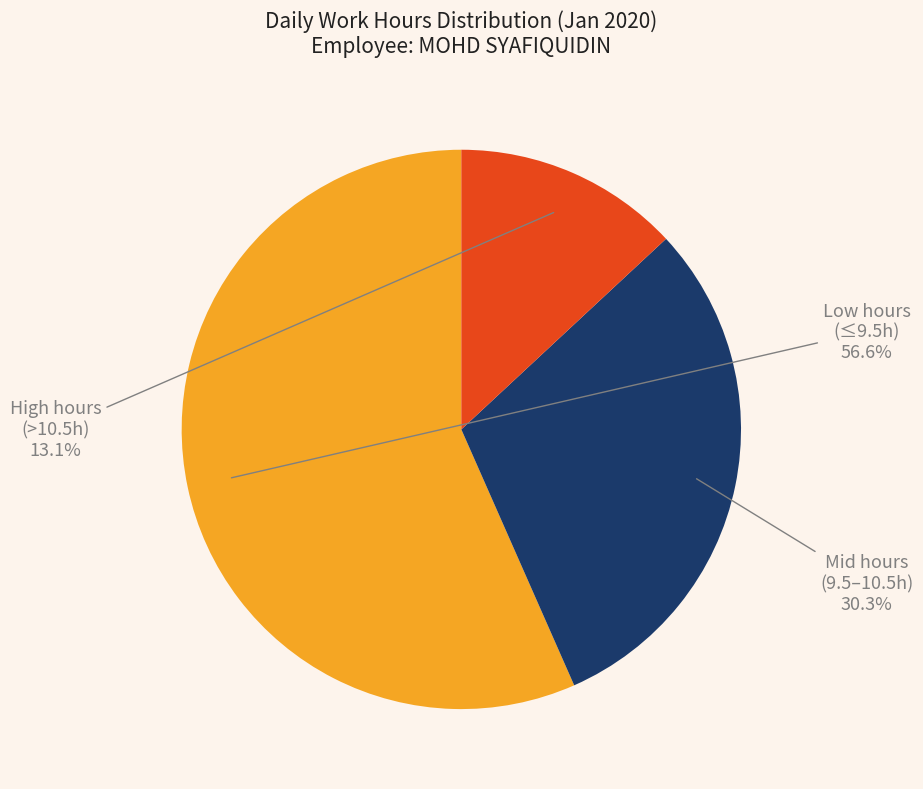

Is there any slice that represents more than half of the pie?

Yes